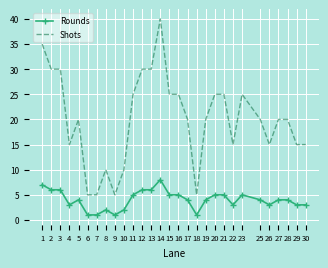

At how many categories does at least one series exceed 12?

23